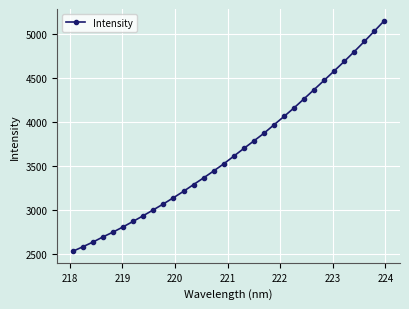

What is the smallest value displayed?

2526.9